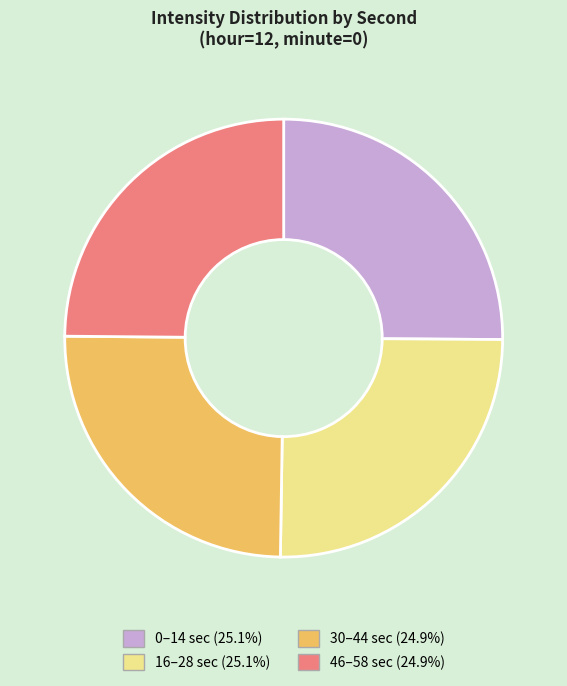

Is there any slice that represents more than half of the pie?

No